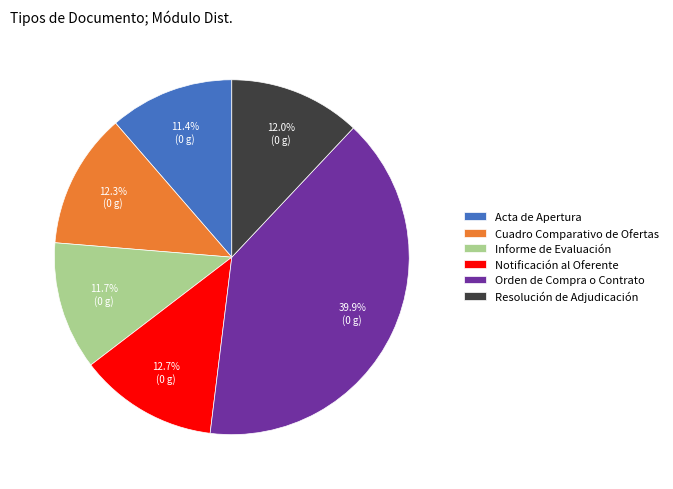

How many slices are in this pie chart?

6